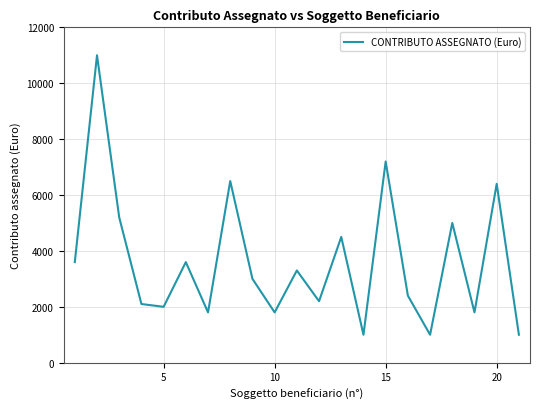

What is the maximum value shown in the chart?

11000